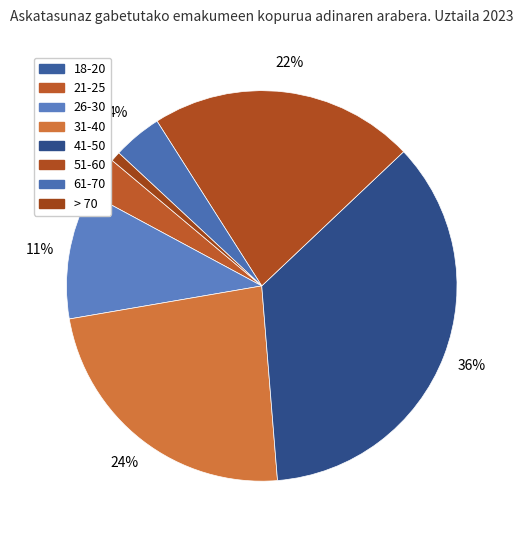

To the nearest percent, what is the combined percentage of 31-40 and 51-60?

46%